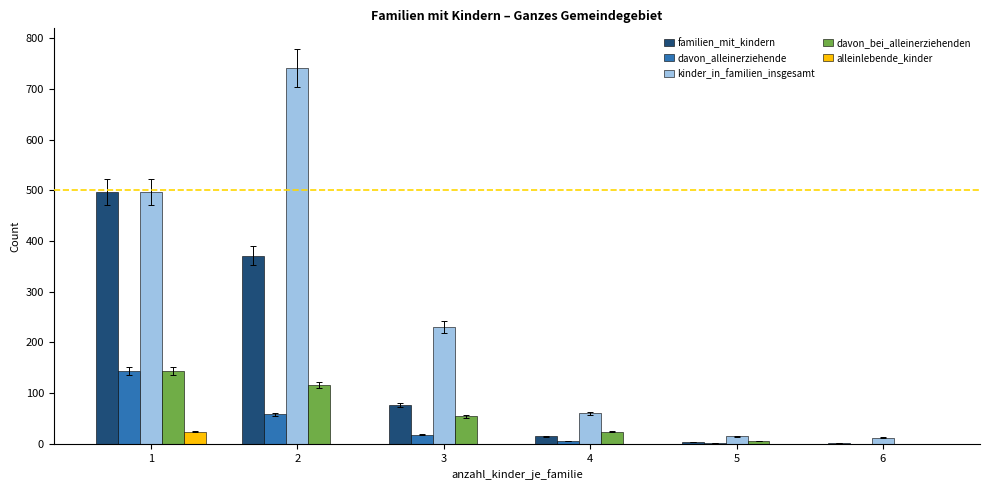

Which series has the largest total across all categories?

kinder_in_familien_insgesamt